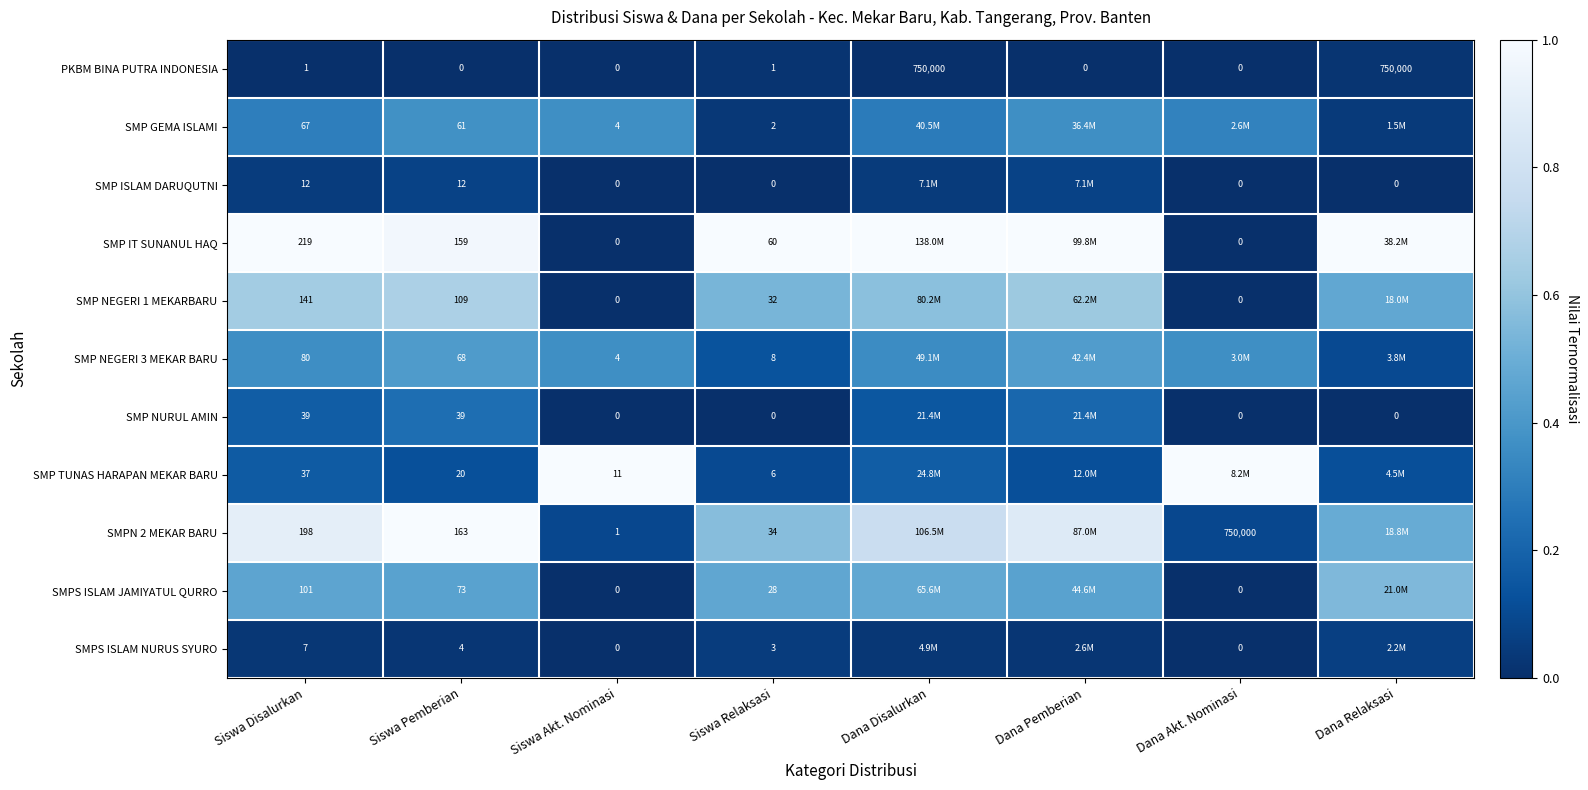

Between Siswa Disalurkan and Siswa Akt. Nominasi, which series saw the biggest shift?

SMP IT SUNANUL HAQ